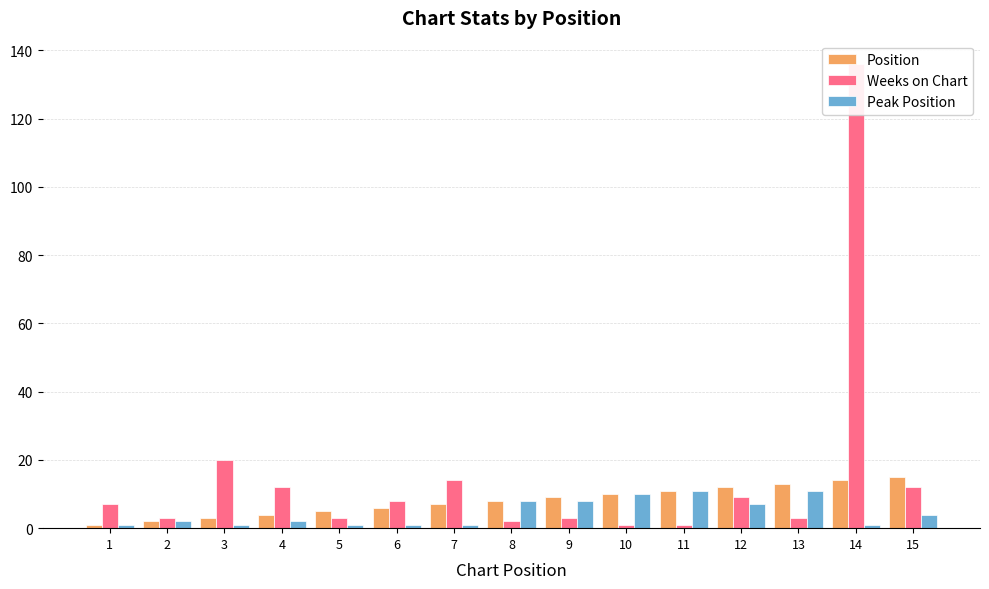

At which category is the sum across all series the highest?

14